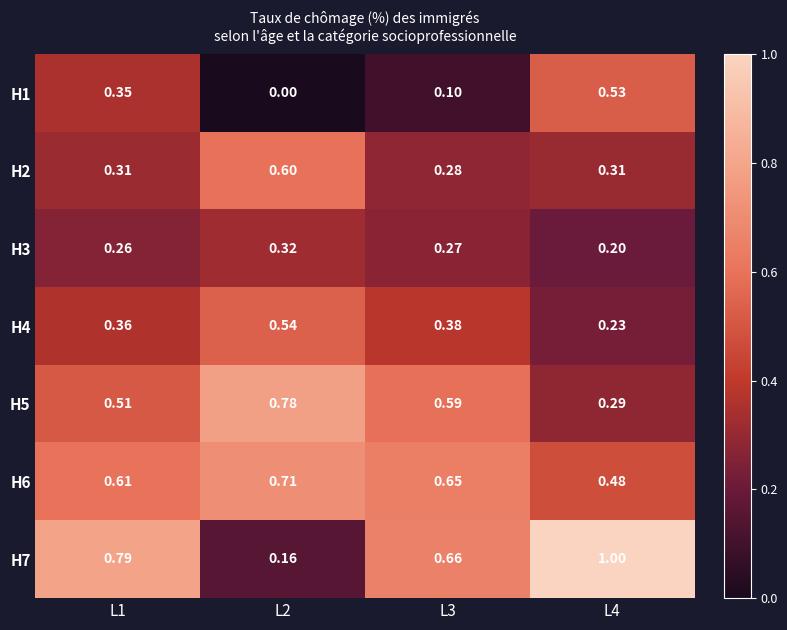

Which series changed the most between L2 and L4?

H7